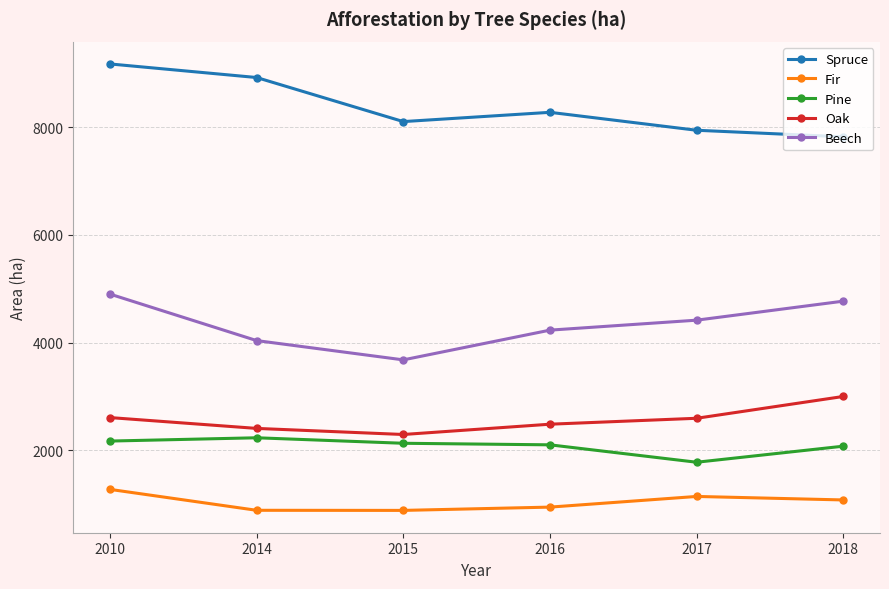

What are all the series names shown in the legend?

Spruce, Fir, Pine, Oak, Beech